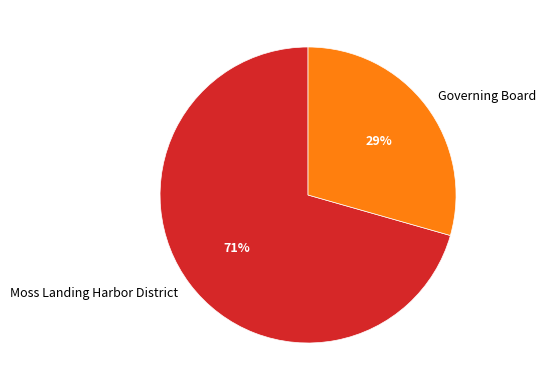

Between Moss Landing Harbor District and Governing Board, which is larger?

Moss Landing Harbor District